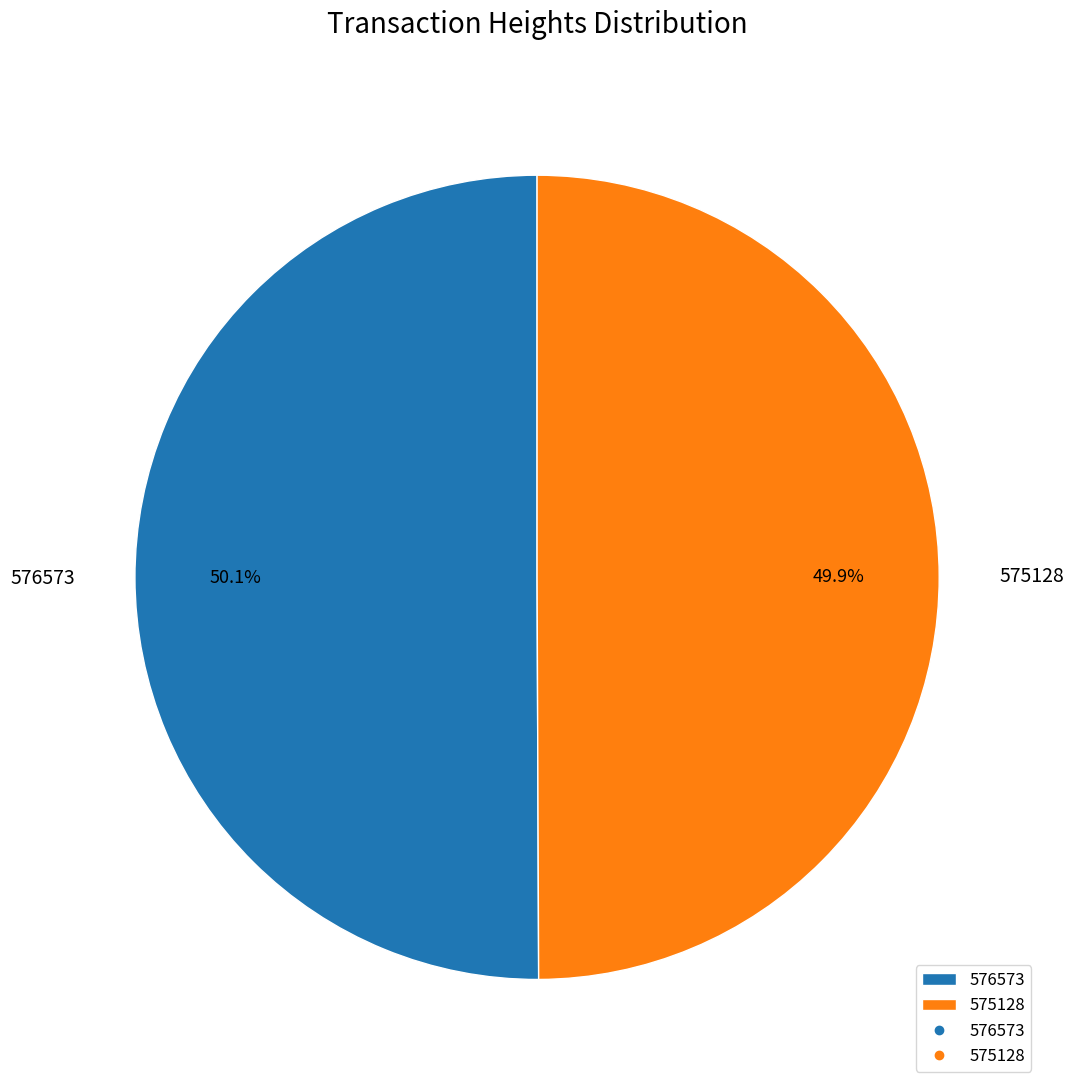

What is the total percentage of 576573 and 575128?

100.0%